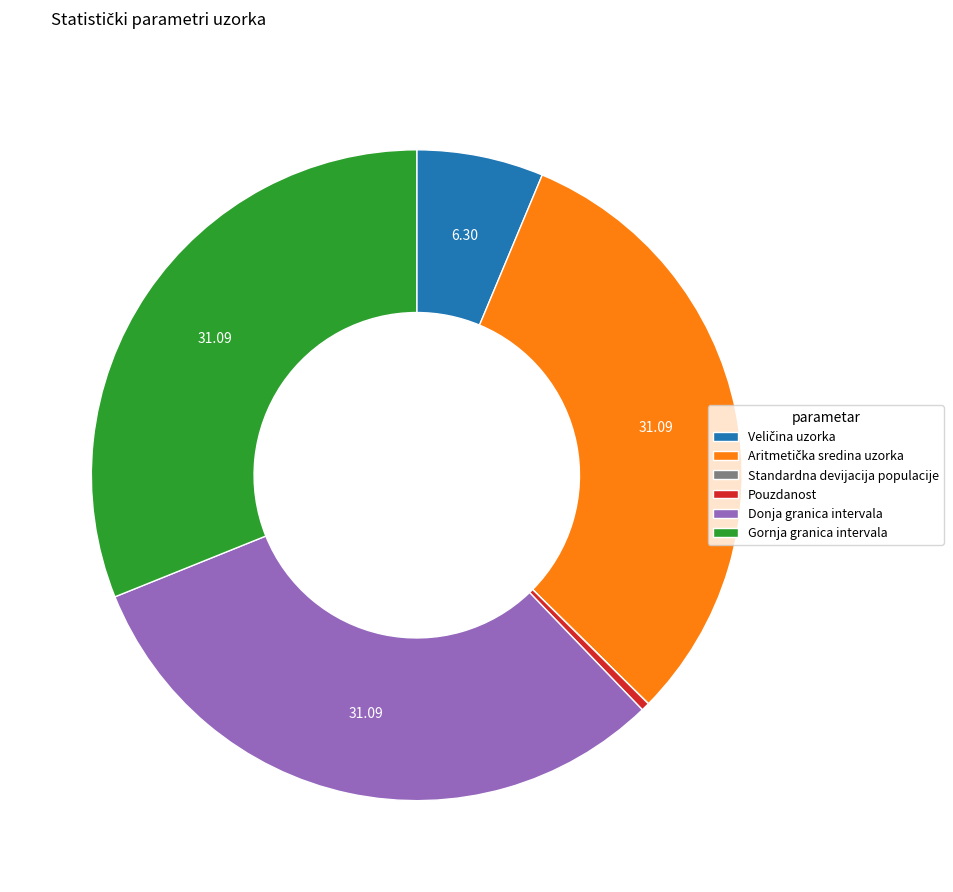

Which has a higher value, Gornja granica intervala or Pouzdanost?

Gornja granica intervala